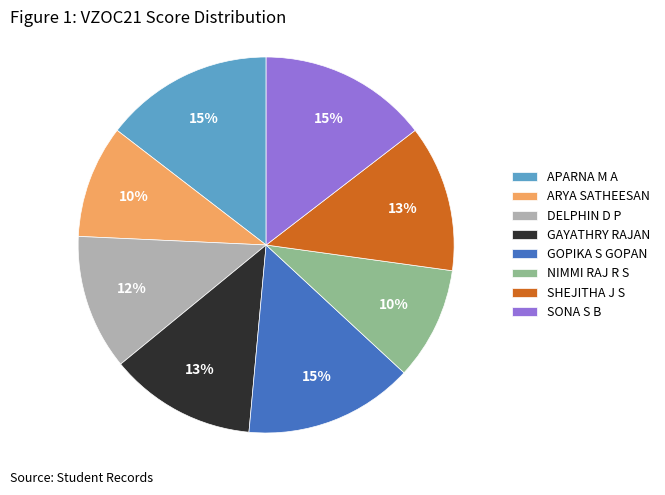

What is the ratio of the value at SHEJITHA J S to the value at APARNA M A?

0.9